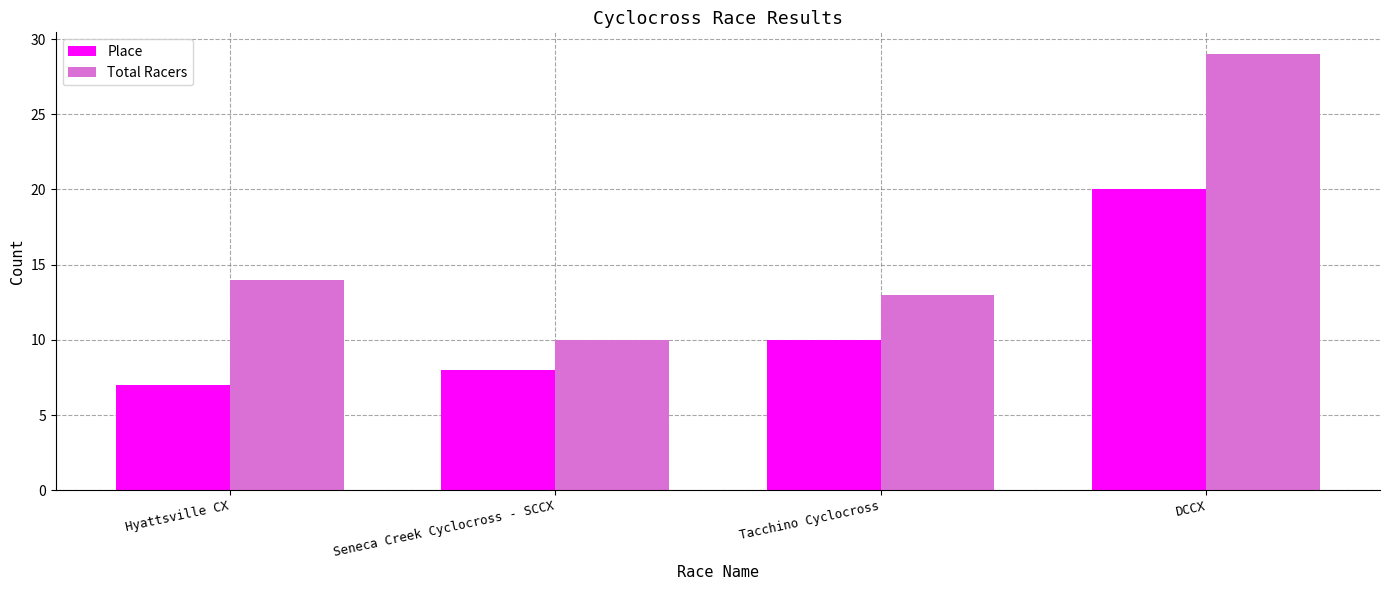

Reading left to right, extract all data points from this chart.

Place: 7	8	10	20
Total Racers: 14	10	13	29